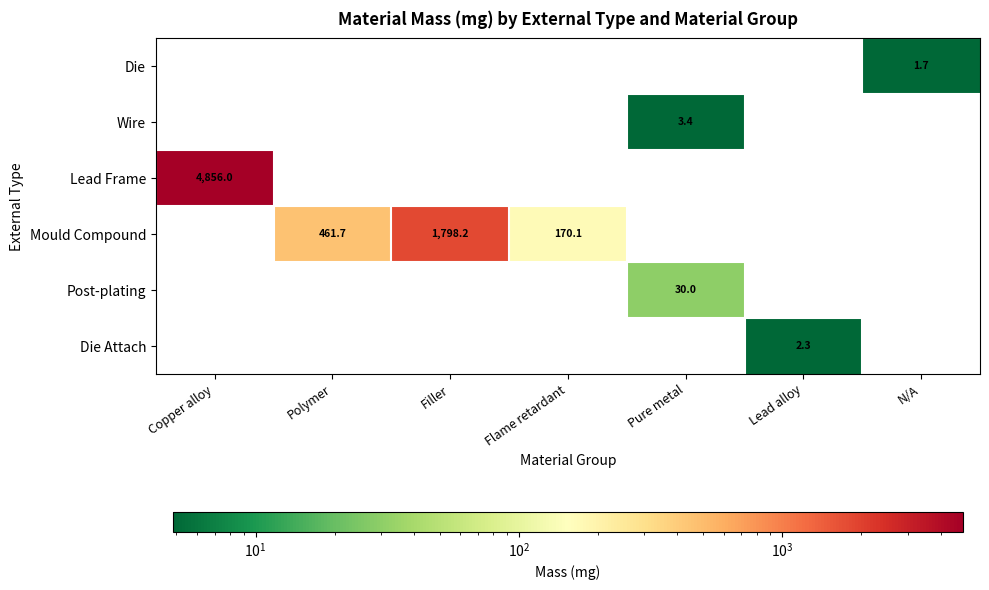

The Die series shows 1.7 at N/A. True or false?

True